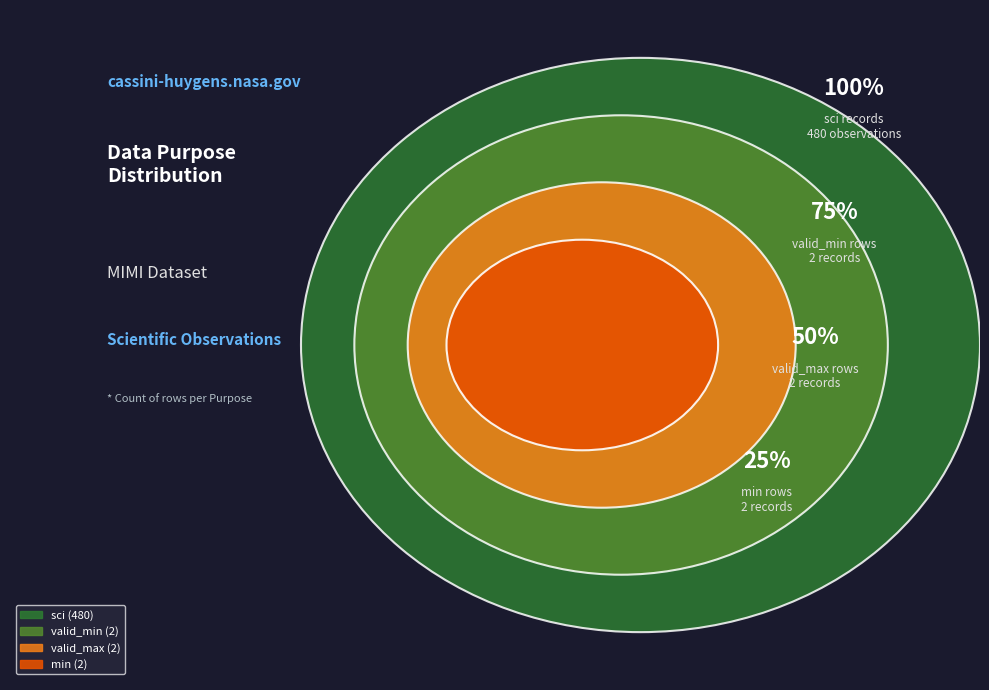

Rank the categories by value from highest to lowest.

sci, valid_min, valid_max, min